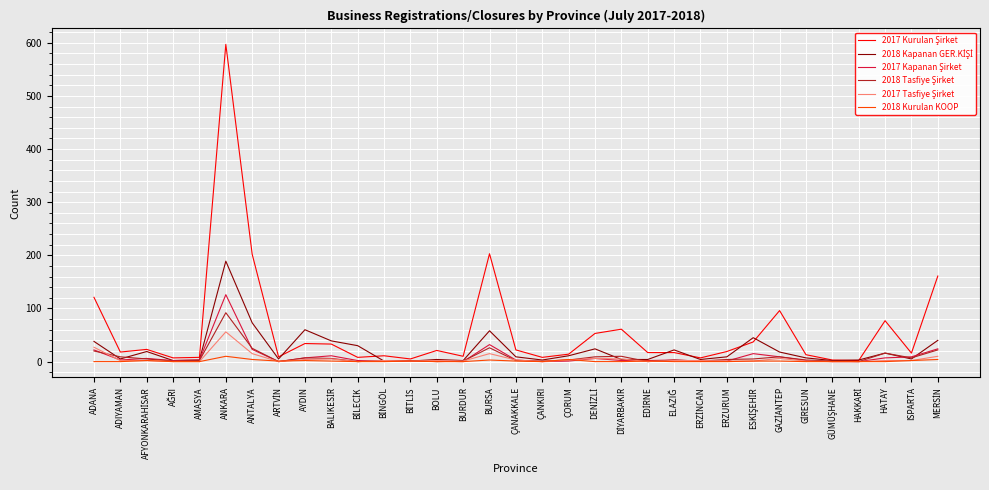

At which category is the sum across all series the highest?

ANKARA